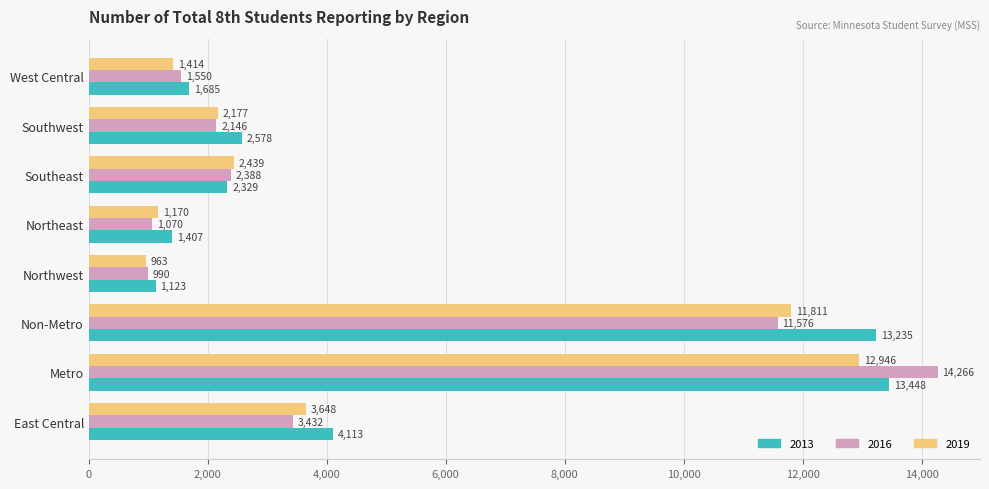

True or false: 2016 has a value of 4864 at East Central.

False